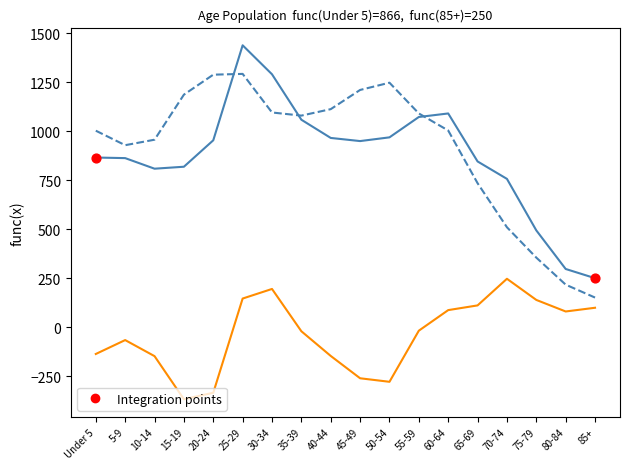

At which category is the sum across all series the highest?

25-29